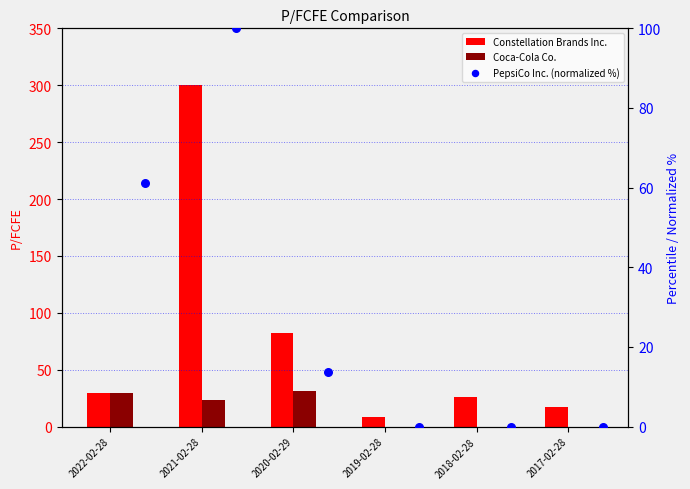

What is the total value across all series at 2018-02-28?

25.8